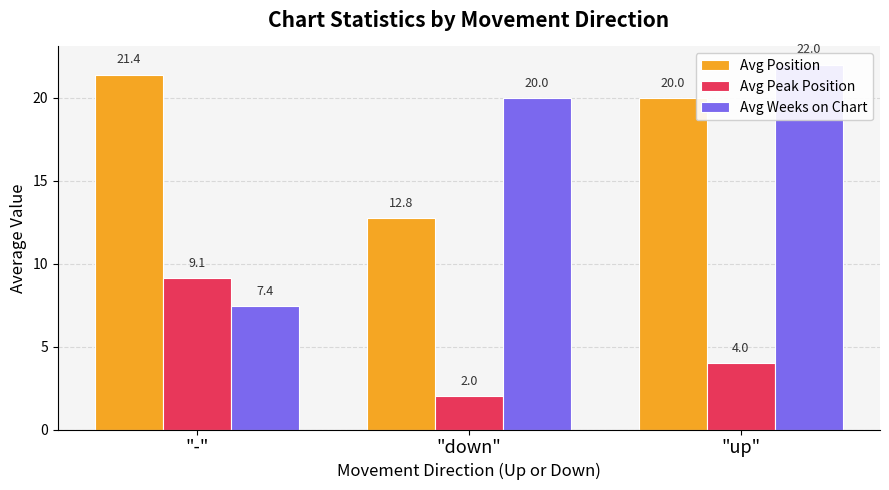

True or false: Avg Peak Position has a value of 0.9 at "up".

False